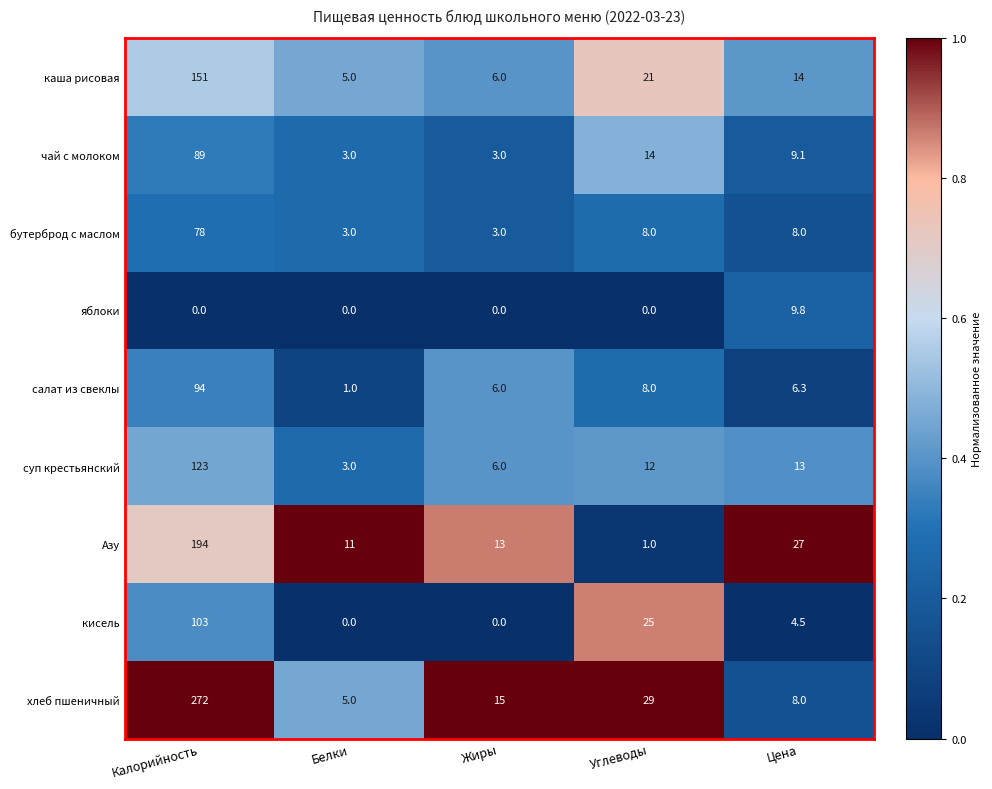

What is the difference between the maximum and minimum values in the хлеб пшеничный series?

267.0